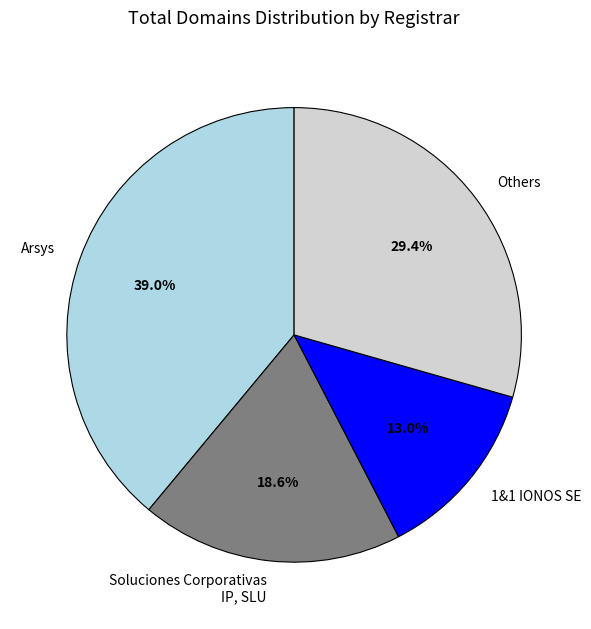

What is the smallest slice in the pie chart?

1&1 IONOS SE